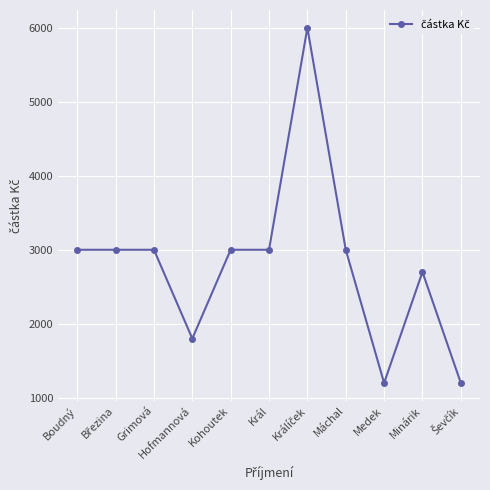

What is the label of the 3rd point from the left?

Grimová